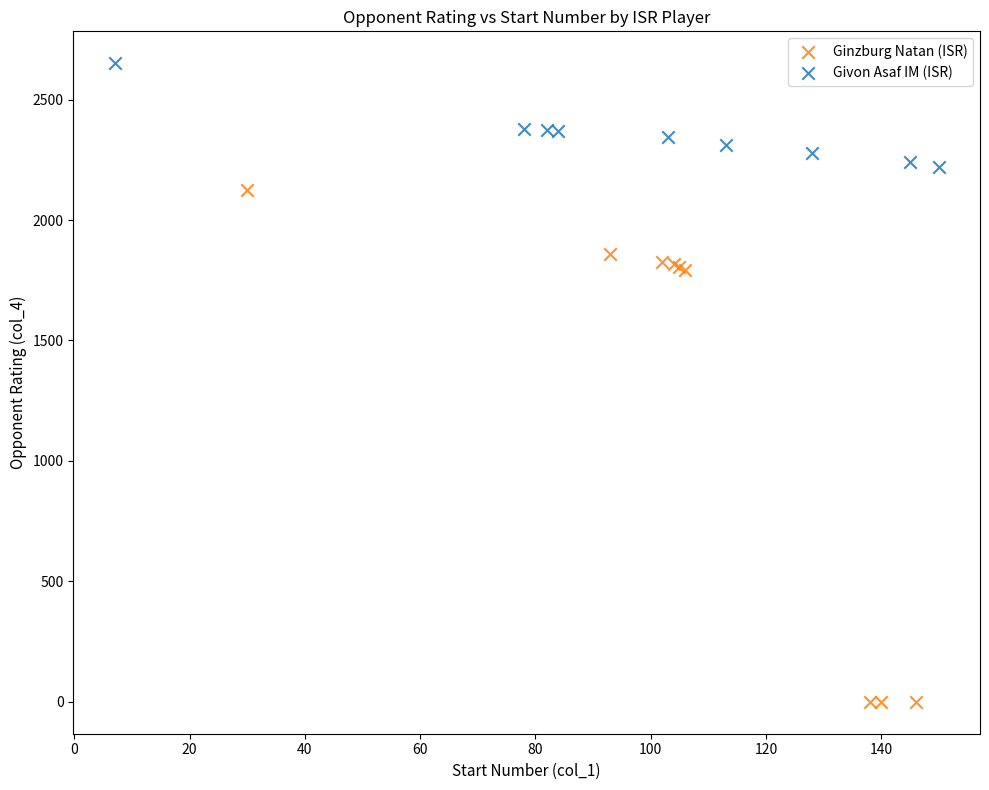

Which series has the widest spread of Y values?

Ginzburg Natan (ISR)